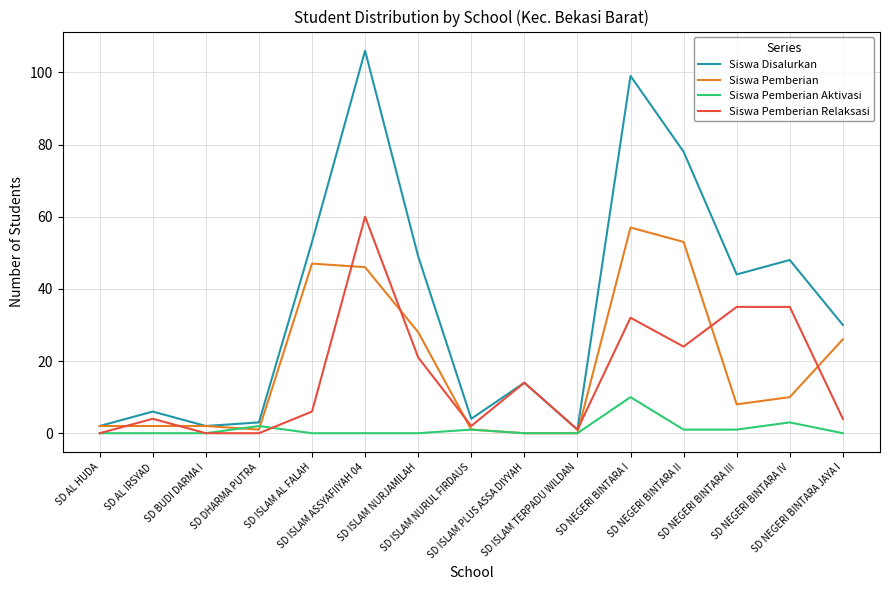

True or false: Siswa Pemberian and Siswa Pemberian Aktivasi intersect in this chart.

True